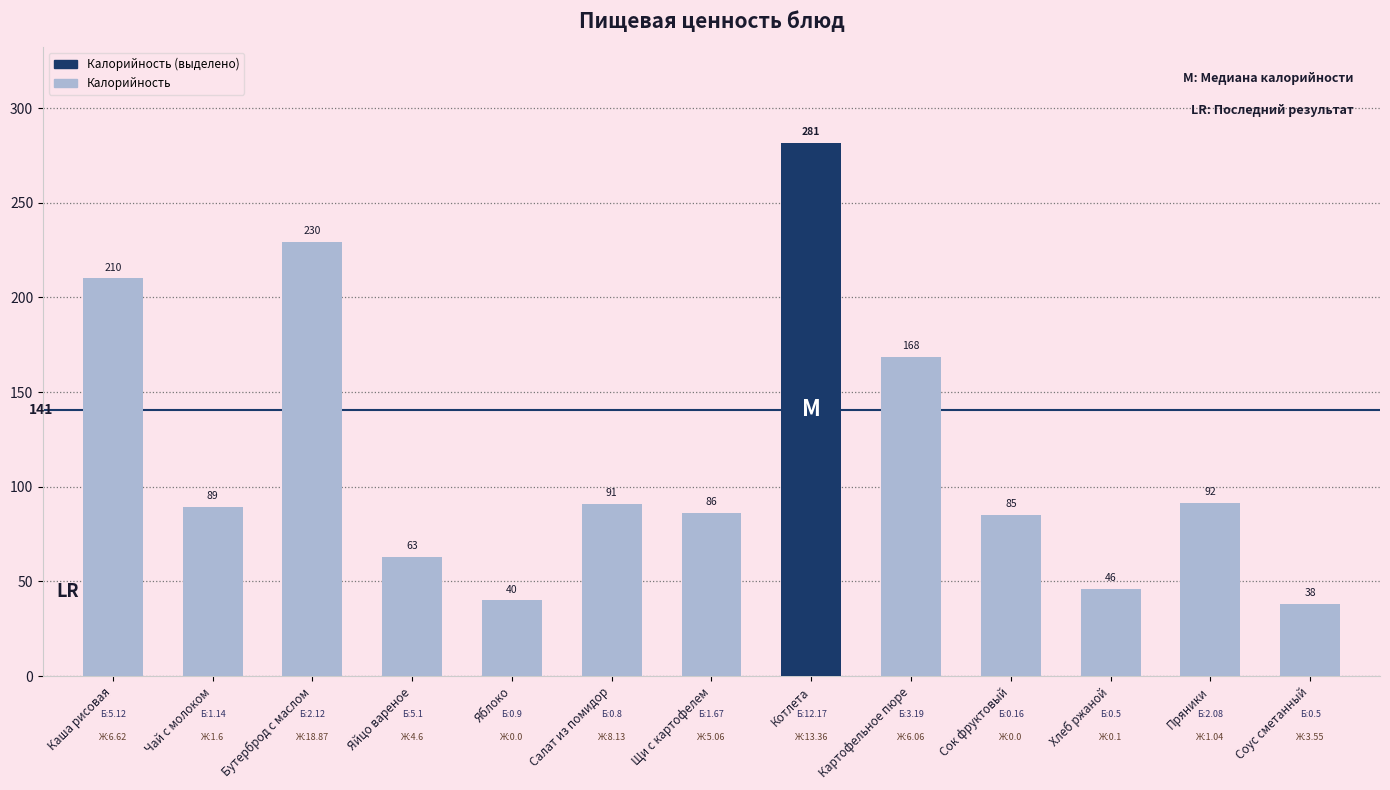

At which category does the chart reach its peak across all series?

Котлета